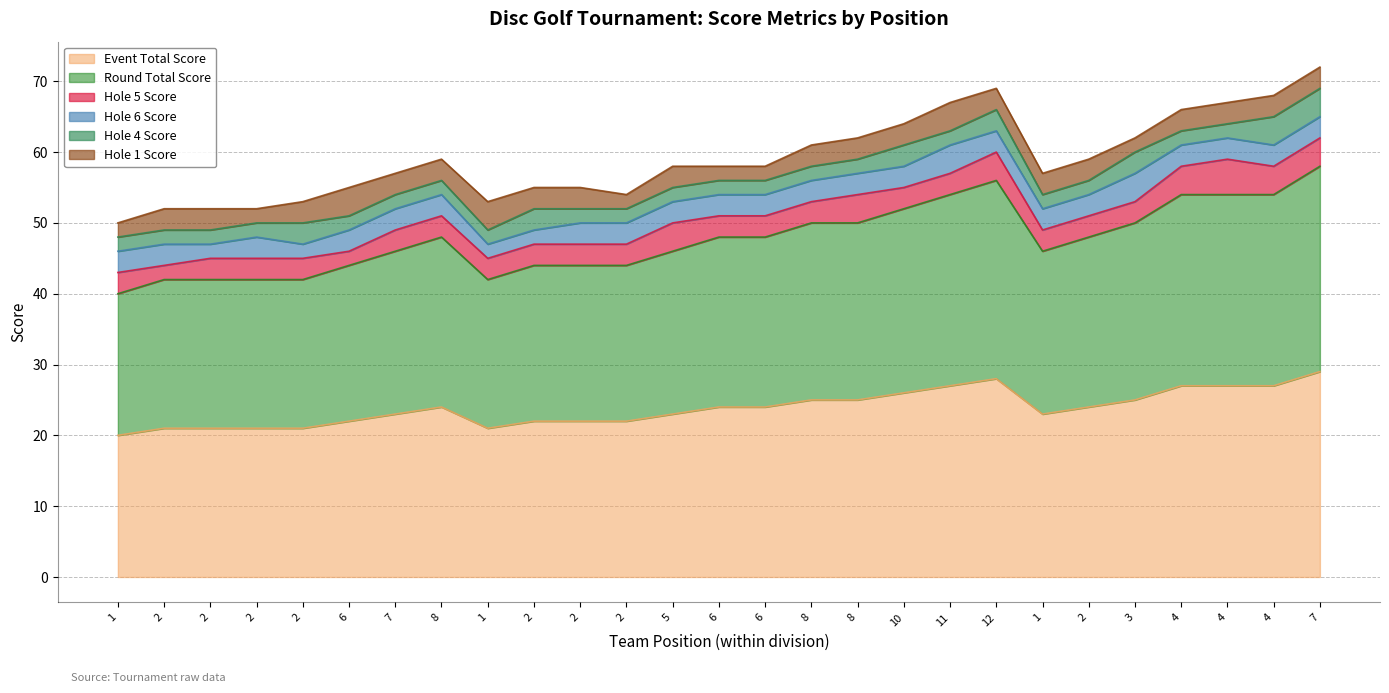

The hole_6 series shows 5 at 8. True or false?

False